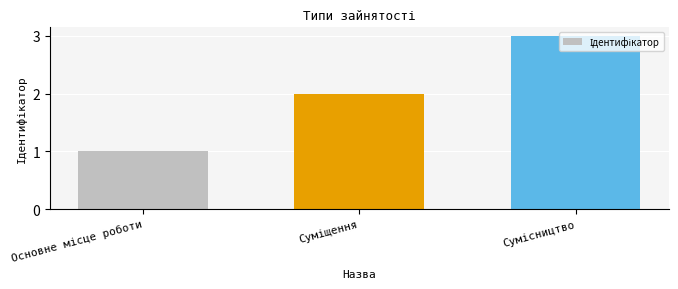

Are the bars horizontal?

No